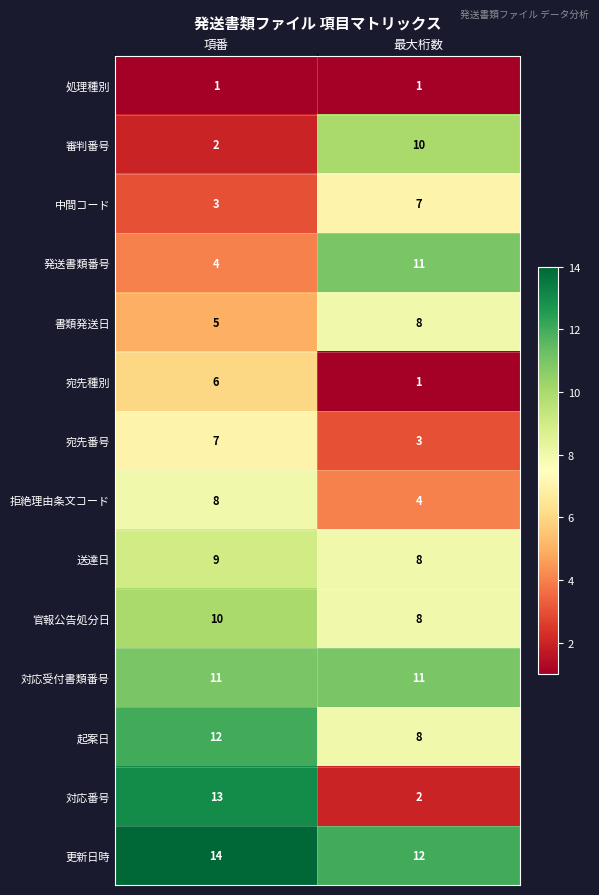

True or false: 宛先種別 has a value of 1 at 最大桁数.

True